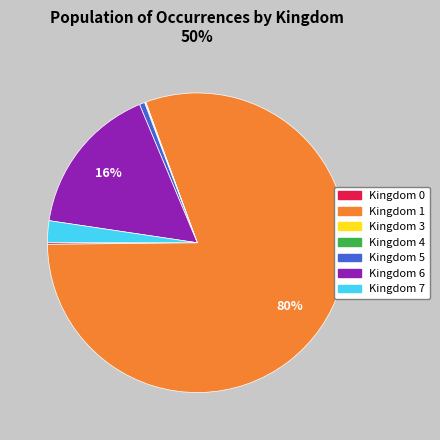

To the nearest percent, what portion does Kingdom 6 represent?

16%